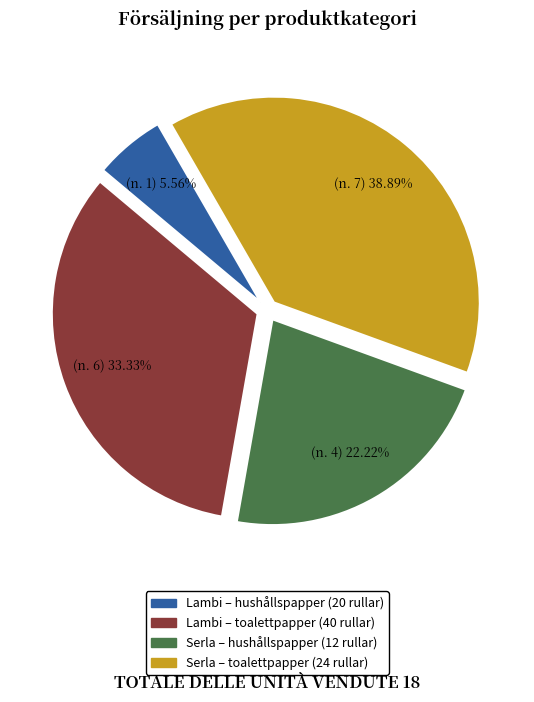

Do Lambi – hushållspapper (20 rullar) and Serla – hushållspapper (12 rullar) together represent more than half of the pie?

No